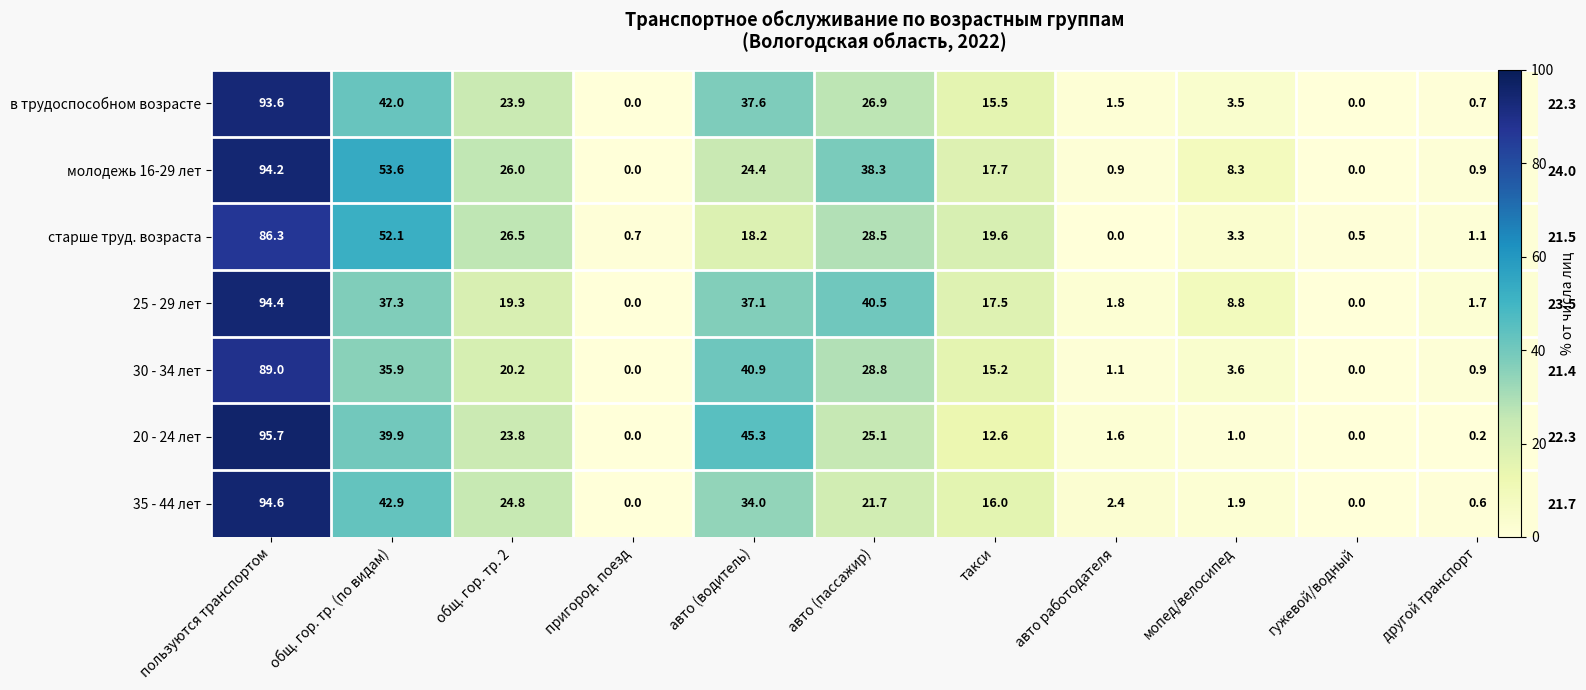

List the series in order of their peak value, highest first.

20 - 24 лет, 35 - 44 лет, 25 - 29 лет, молодежь 16-29 лет, в трудоспособном возрасте, 30 - 34 лет, старше труд. возраста